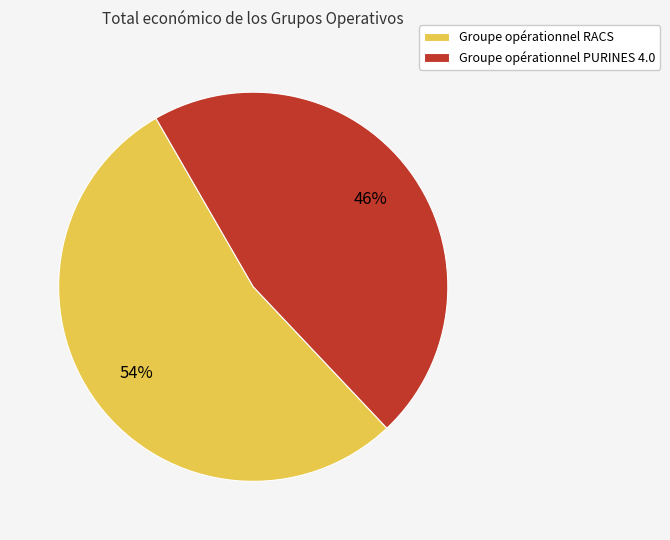

To the nearest percent, what portion does Groupe opérationnel PURINES 4.0 represent?

46%